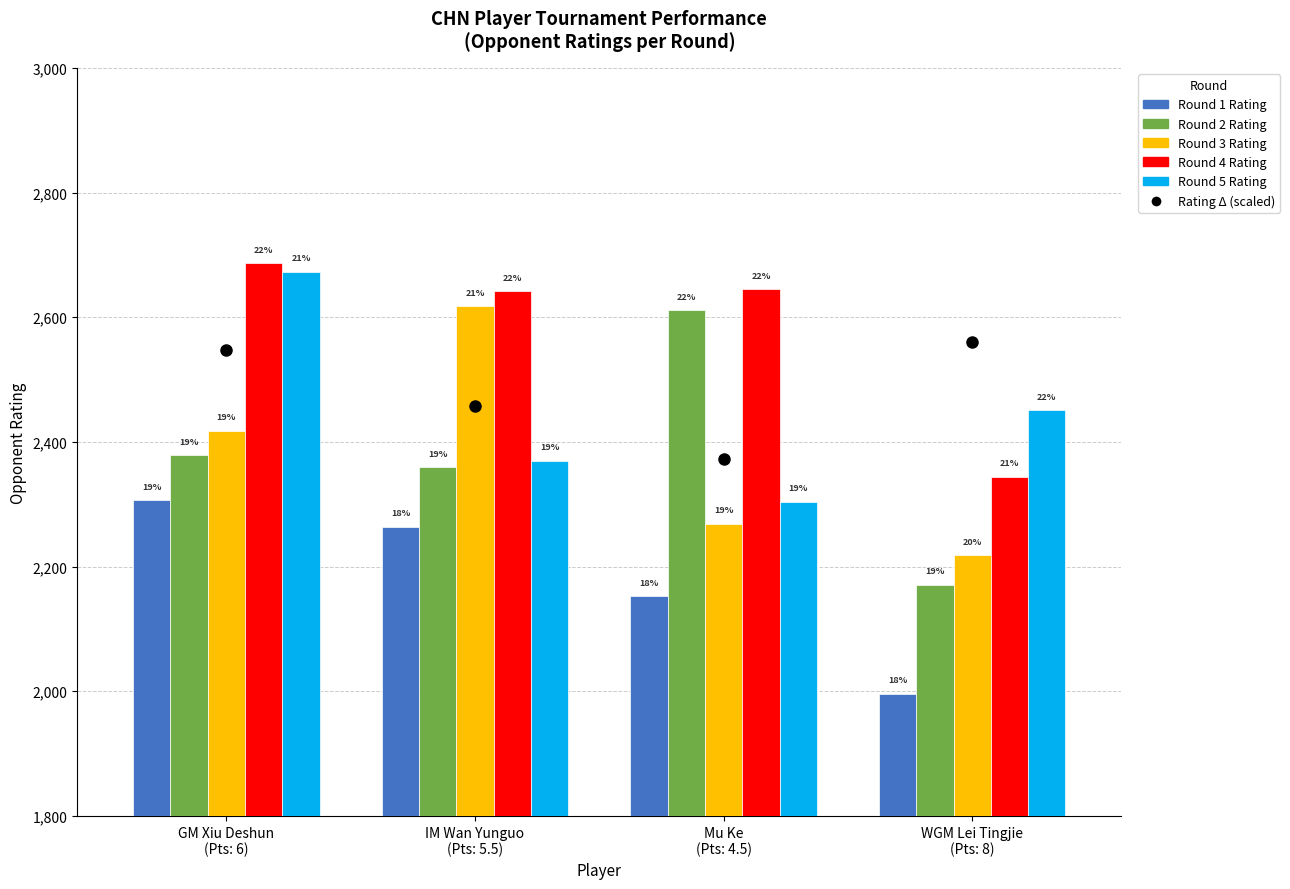

How many bars are there in total?

20